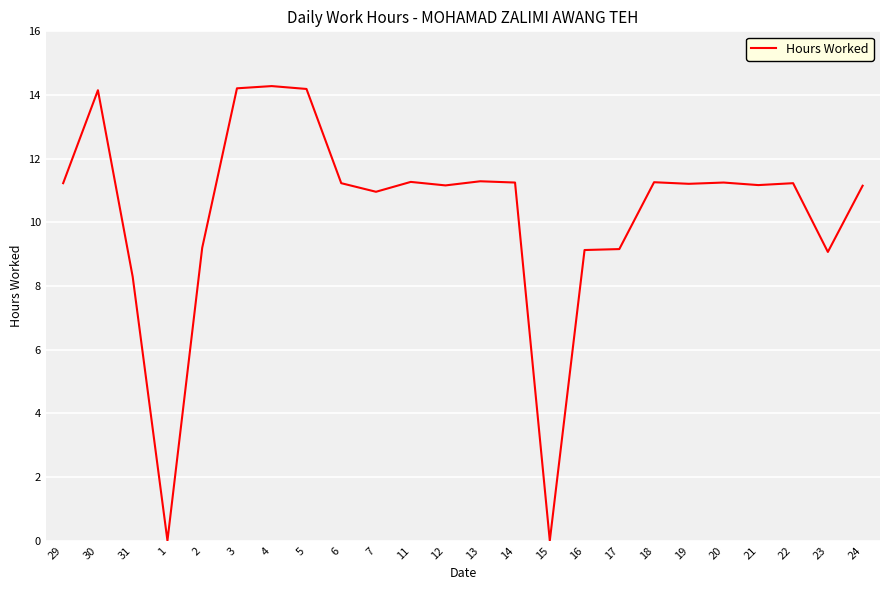

What position from the right is 23?

2